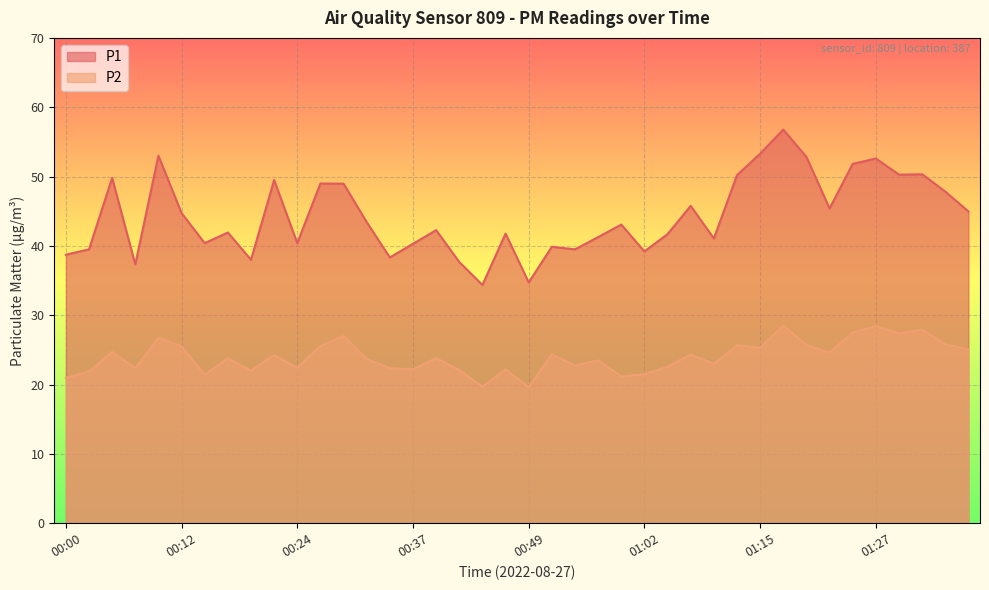

What is the spread (max minus min) of values at 01:00?

21.9